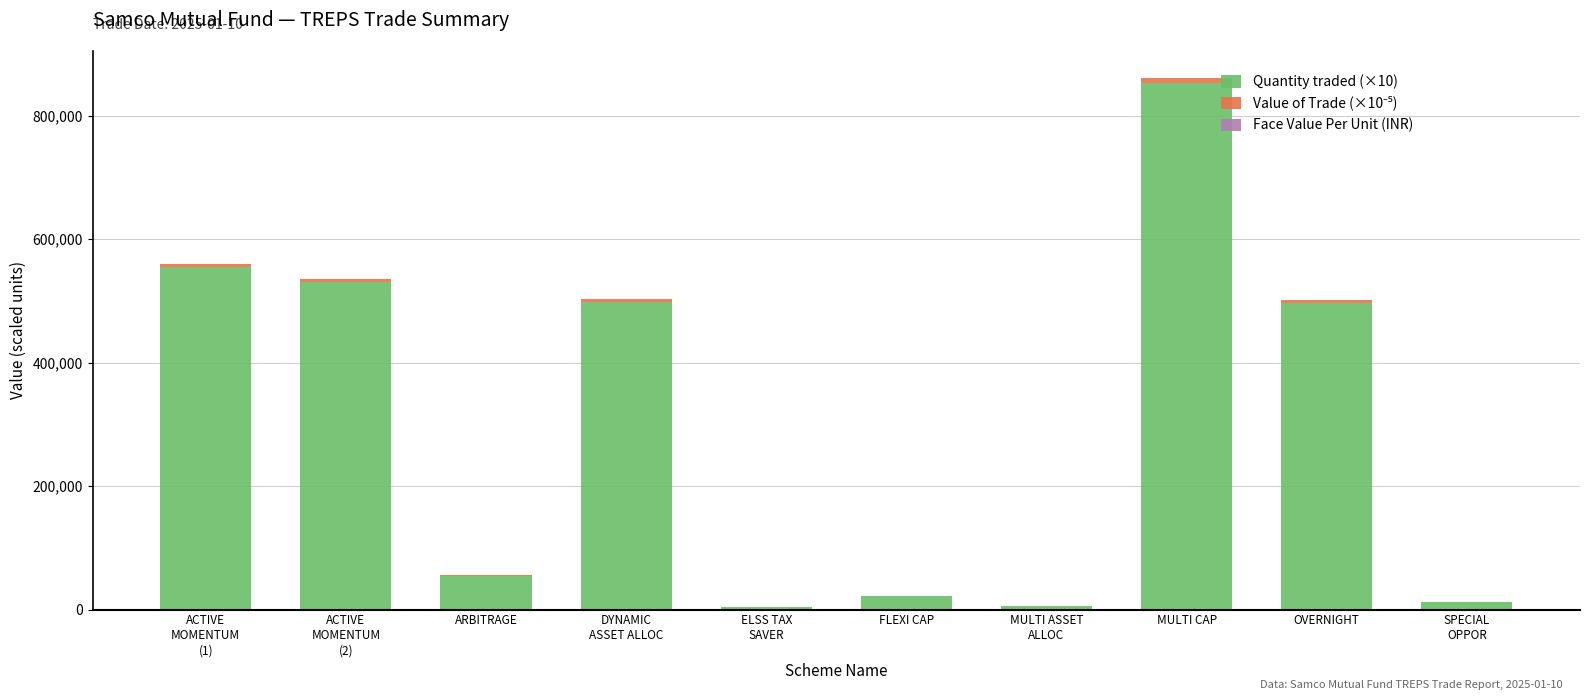

At which label does Quantity traded (×10) reach its peak?

MULTI CAP